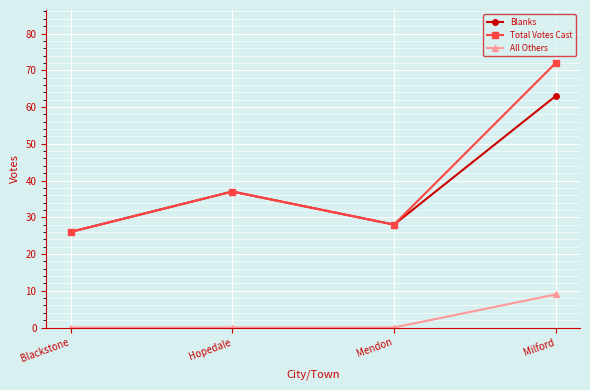

What is the value of the Total Votes Cast point at the 4th from the left?

72